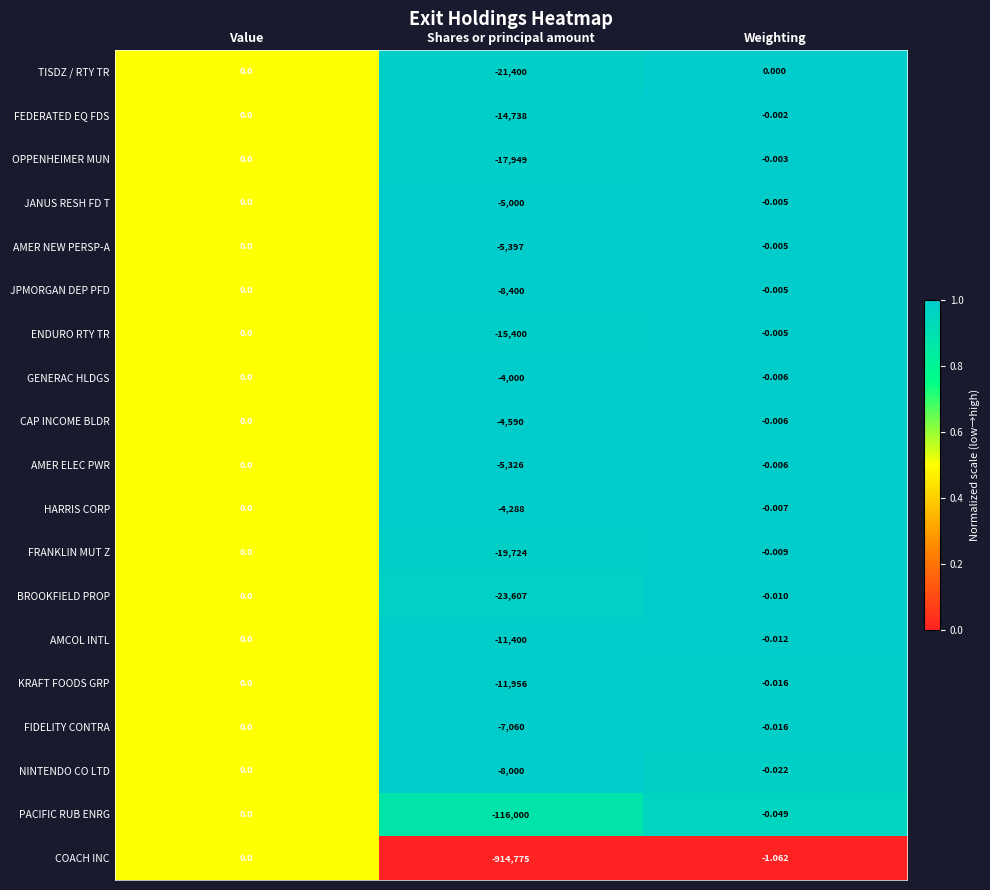

Which category has the lowest value in the OPPENHEIMER MUN series?

Shares or principal amount